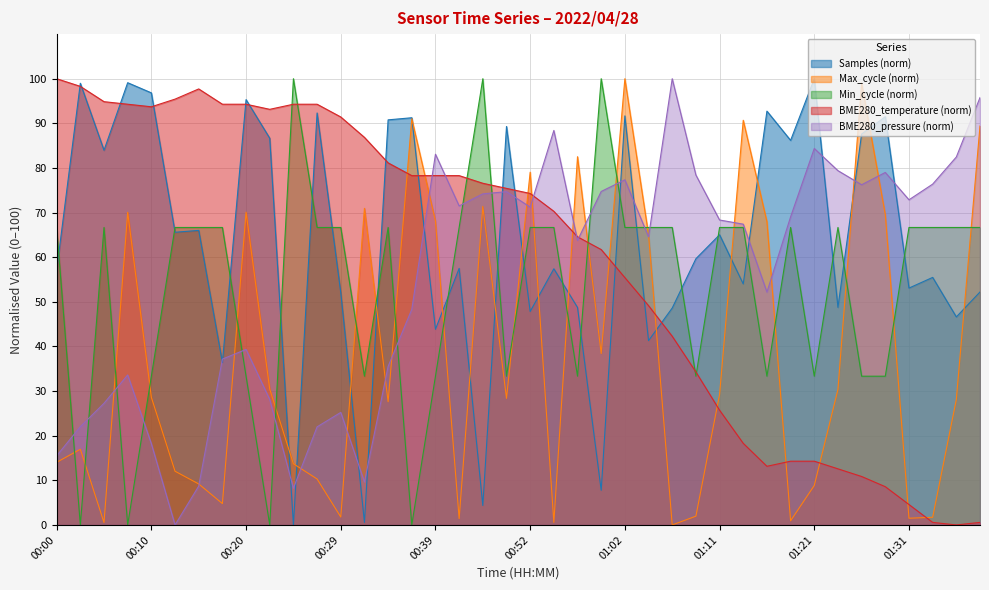

How many data points does each series have?

40